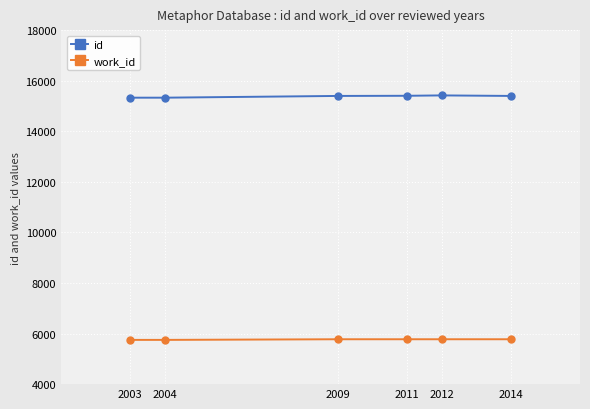

What is the approximate value of work_id at 2004, to the nearest 5?

5750